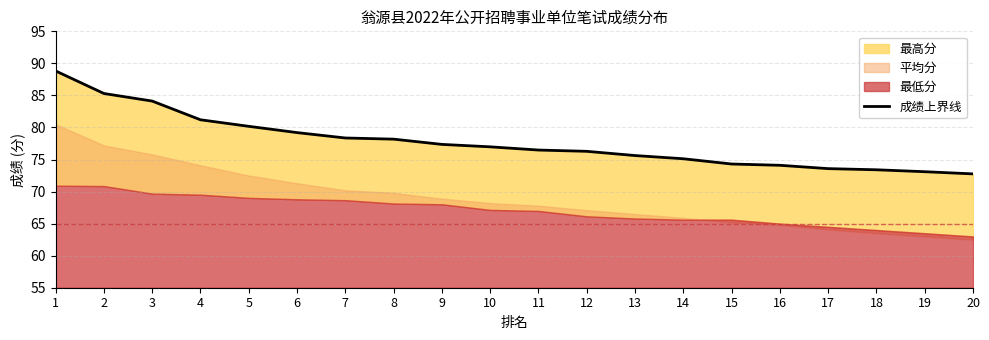

At which category does the chart reach its peak across all series?

1